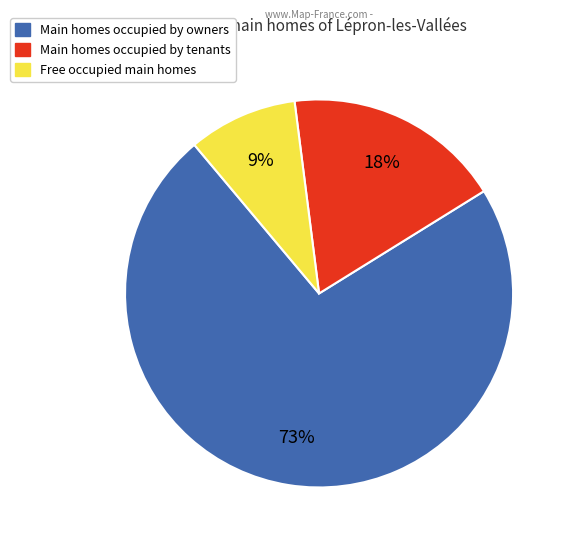

Does any single category account for the majority?

Yes